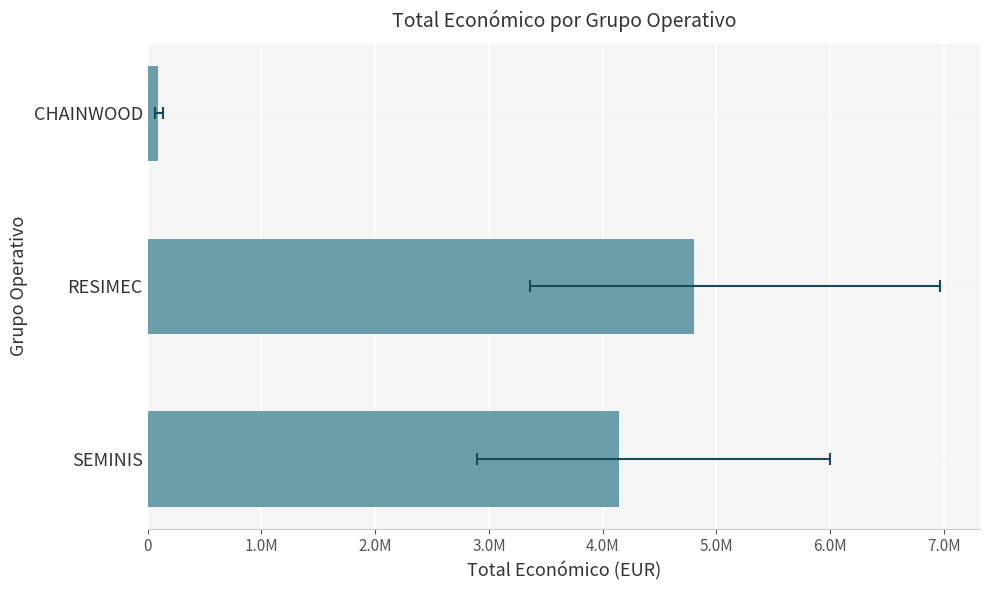

How many categories are shown in the chart?

3